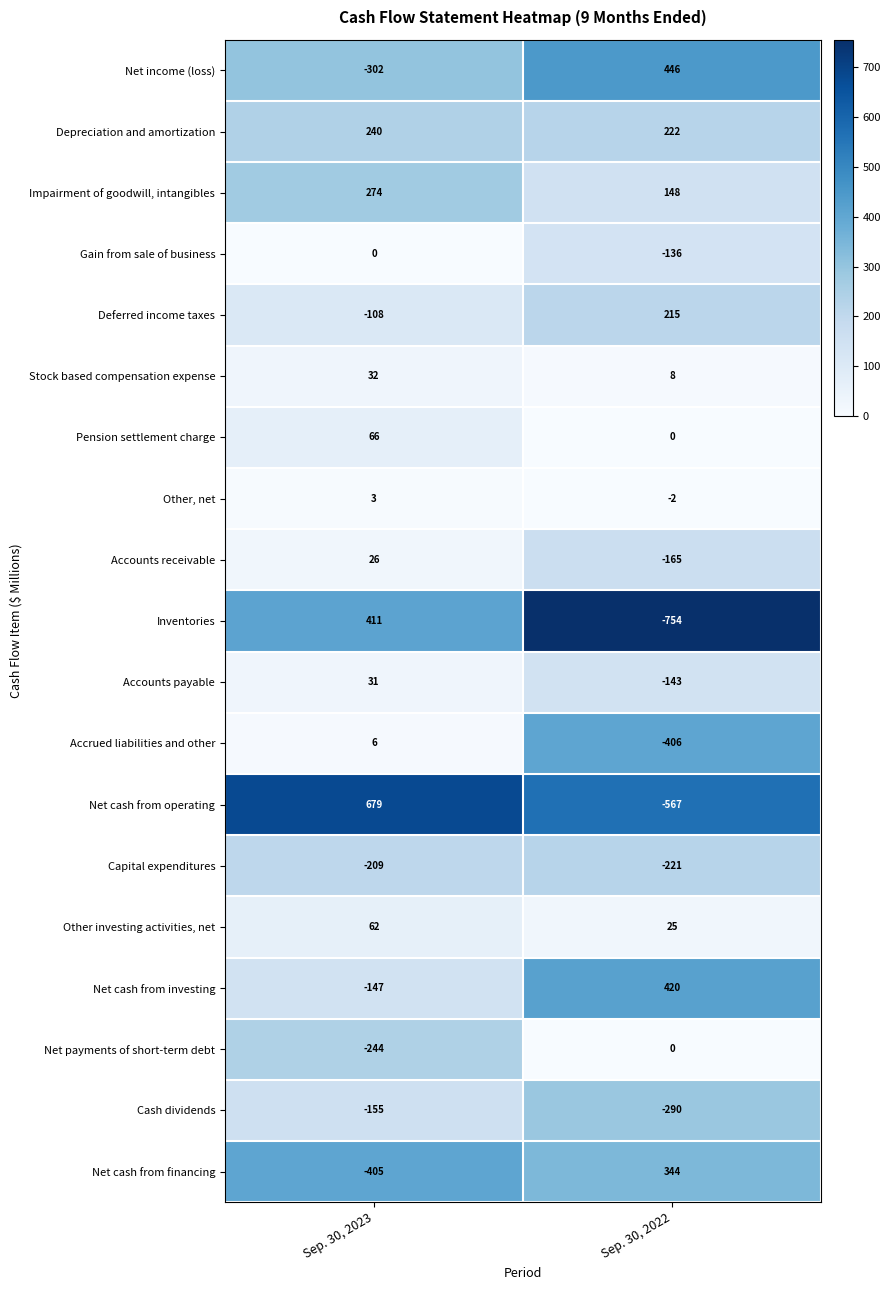

At which label does Depreciation and amortization reach its minimum?

Sep. 30, 2022